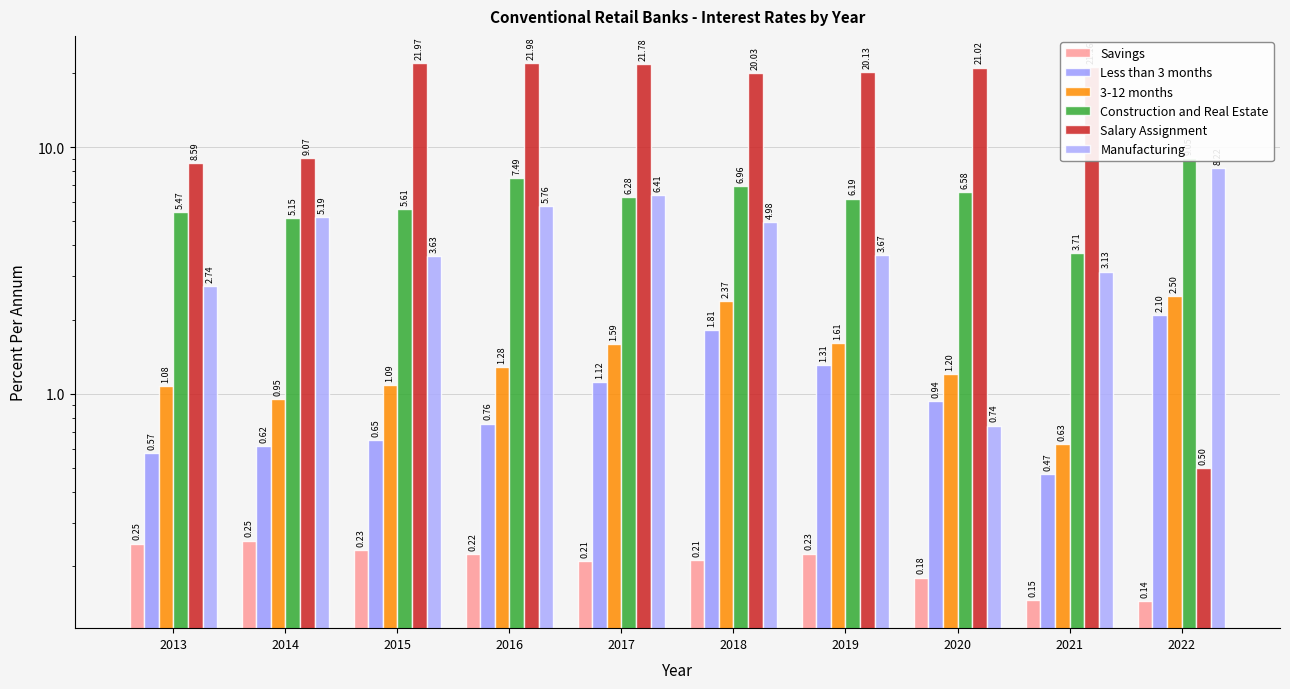

At which category is the sum across all series the highest?

2016